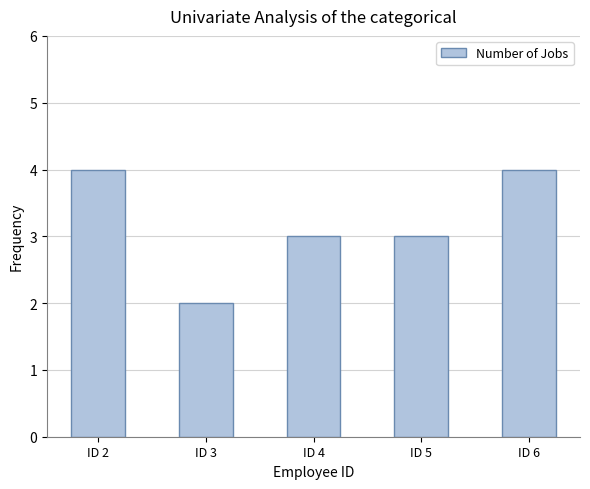

How many values are between 3 and 4?

4